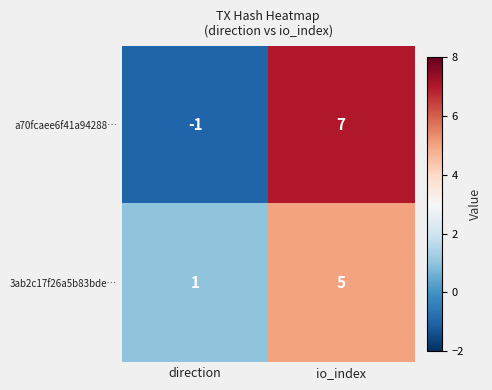

Is it true that a70fcaee6f41a94288… equals 11 at io_index?

False